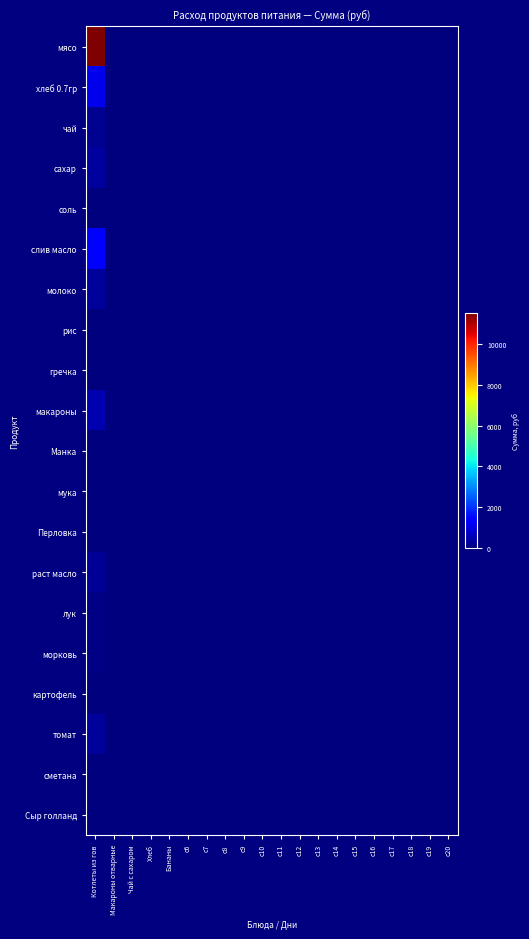

How many data points does each series have?

20